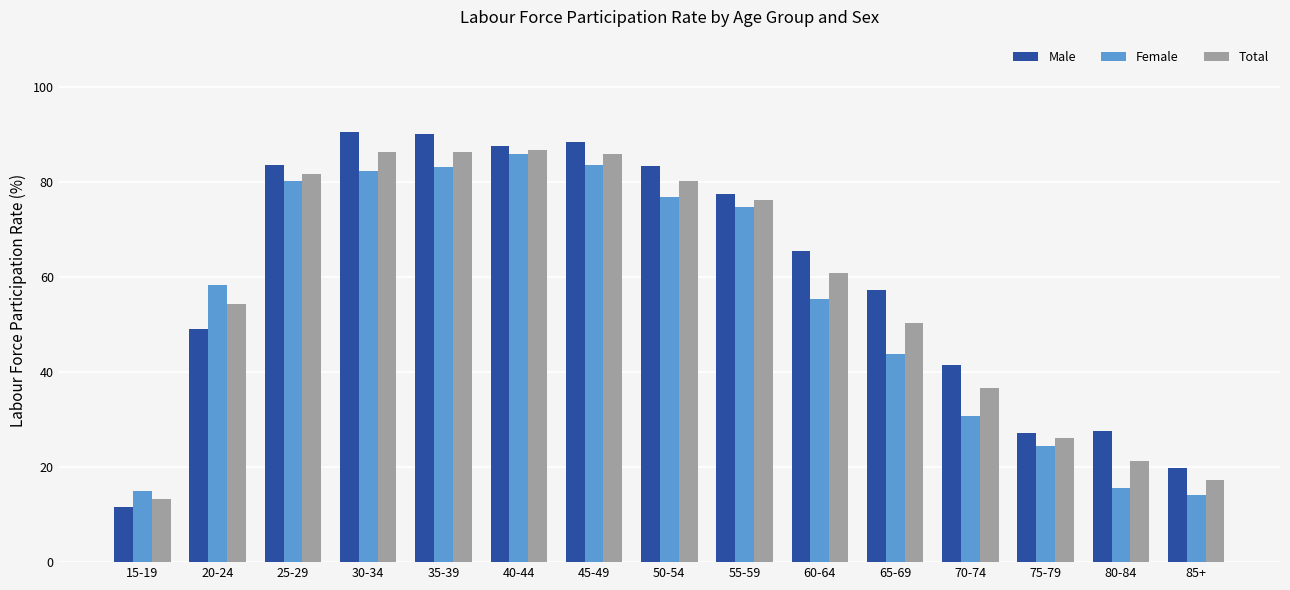

How many bars are there in each group?

3